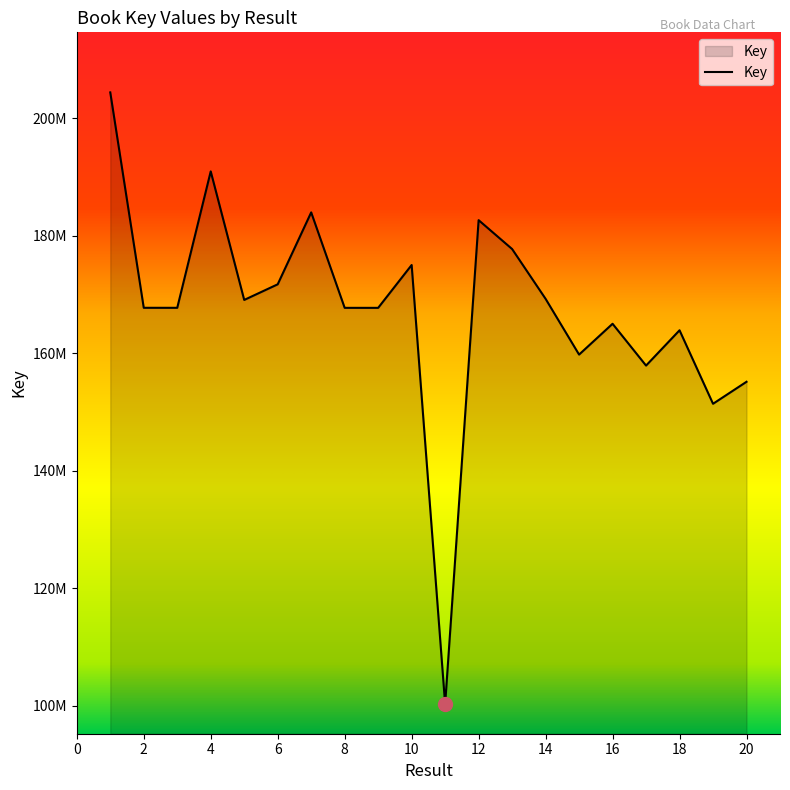

Is this an area chart (filled region under the line)?

Yes